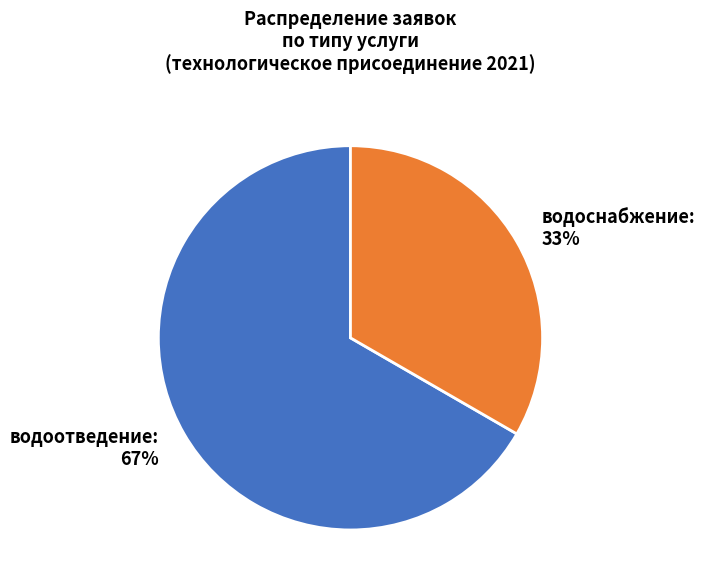

Which has a higher value, водоотведение or водоснабжение?

водоотведение